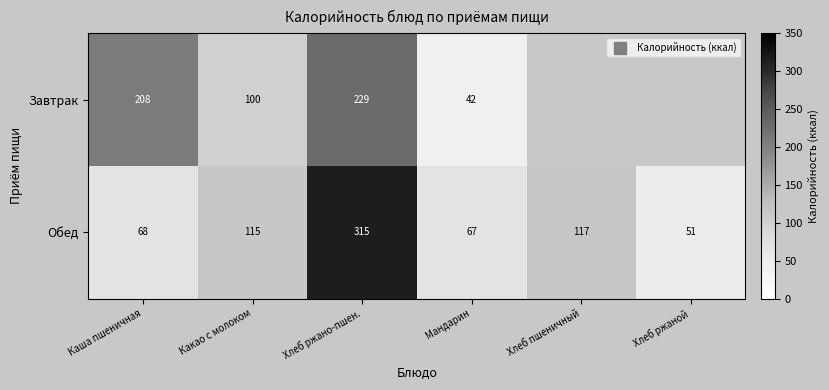

What is the maximum value for Обед?

315